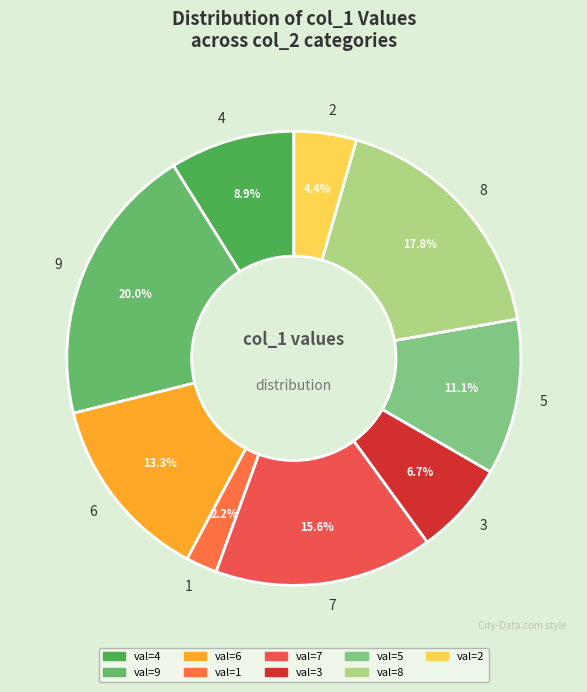

To the nearest percent, what portion does 9 represent?

20%